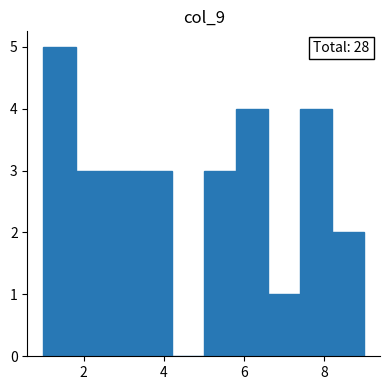

Which range on the x-axis has the tallest bar?

1.0 to 1.8